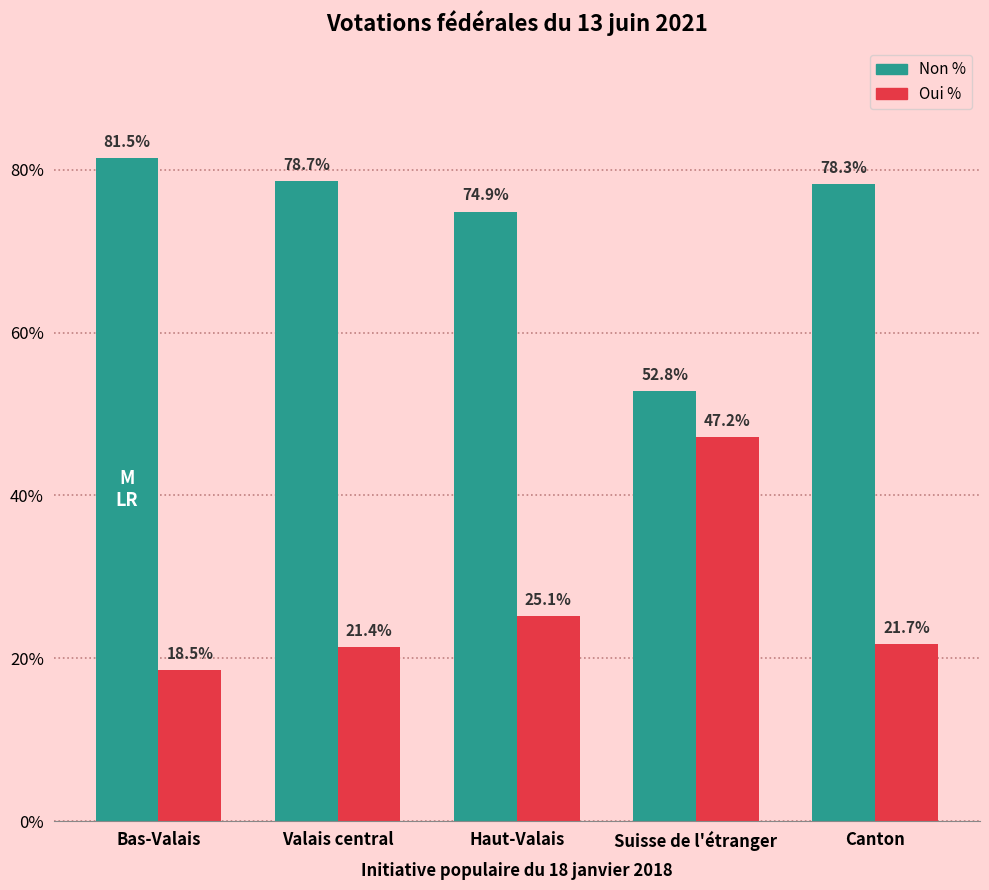

Is it true that Oui % equals 47.2 at Suisse de l'étranger?

True